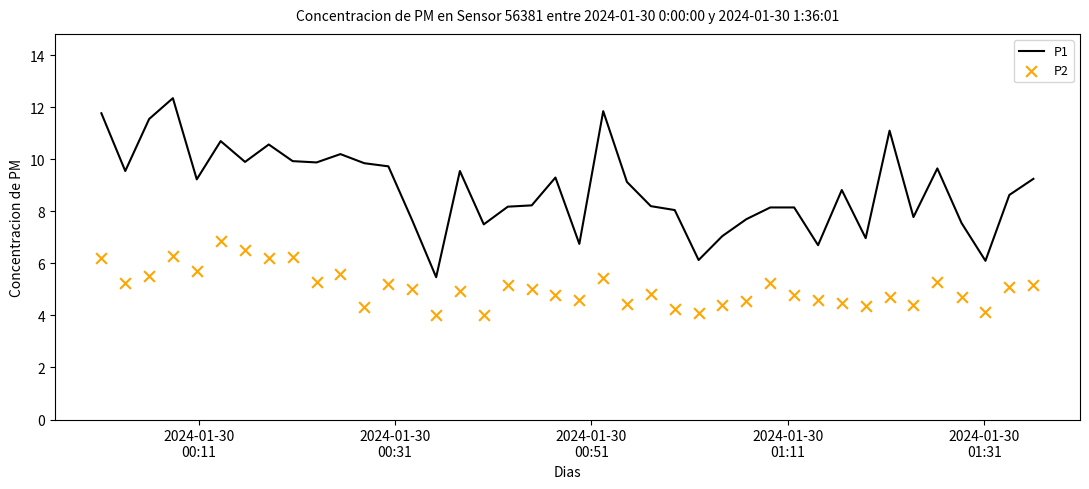

What is the lowest value of the P1 series?

5.5